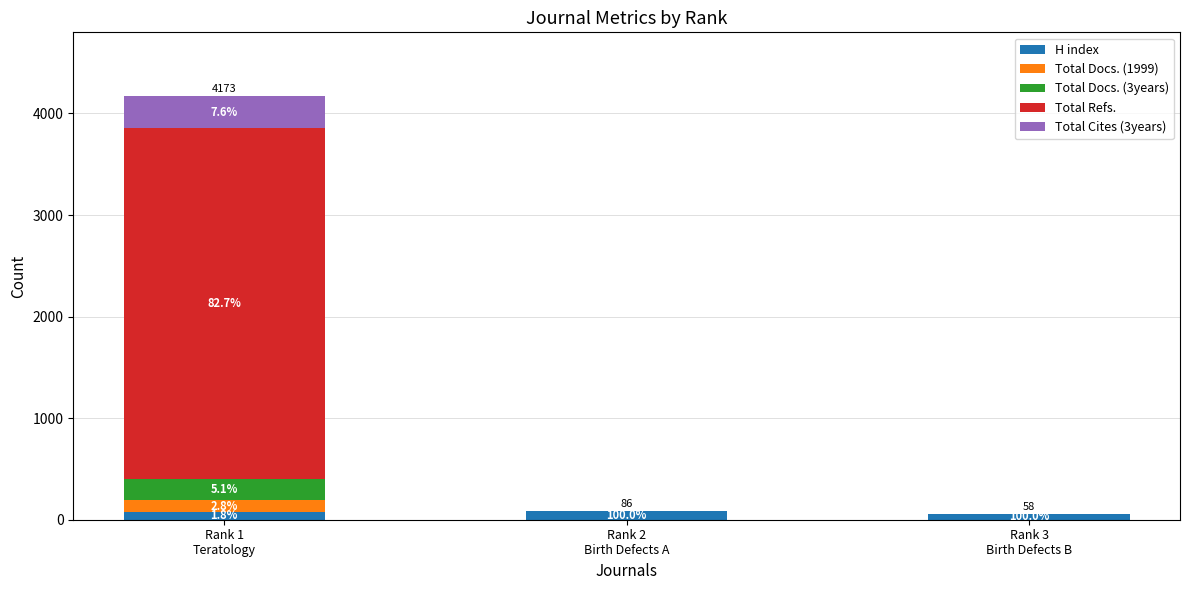

What are all the series names shown in the legend?

H index, Total Docs. (1999), Total Docs. (3years), Total Refs., Total Cites (3years)